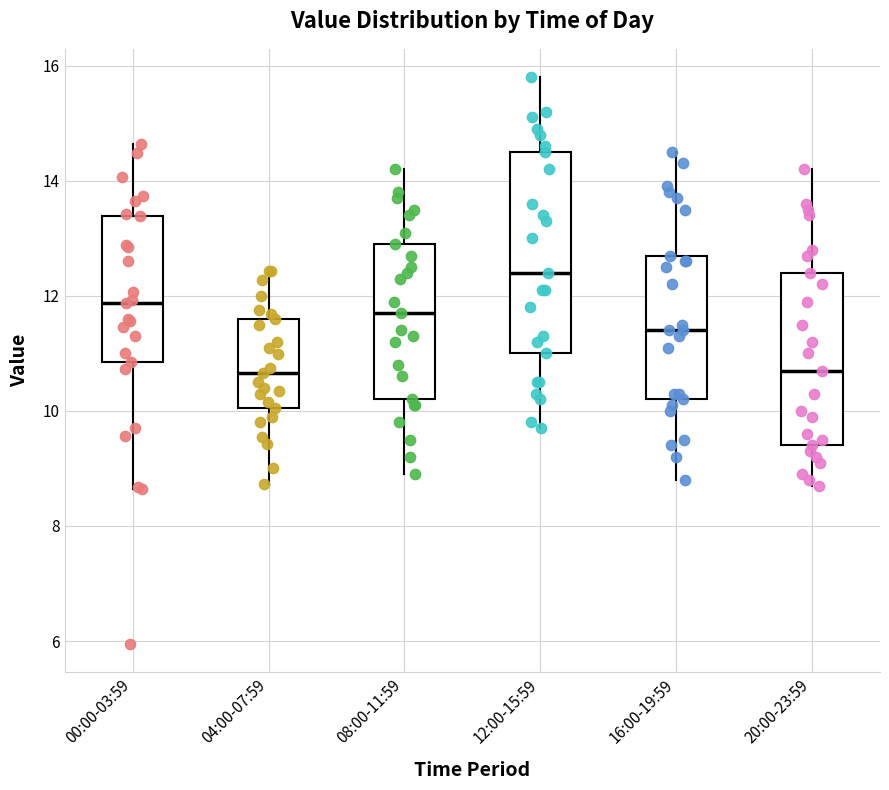

Where does the upper whisker of the box for 08:00-11:59 end on the y-axis? The values are not printed on the chart, so give them approximately, as read against the axis.

14.2